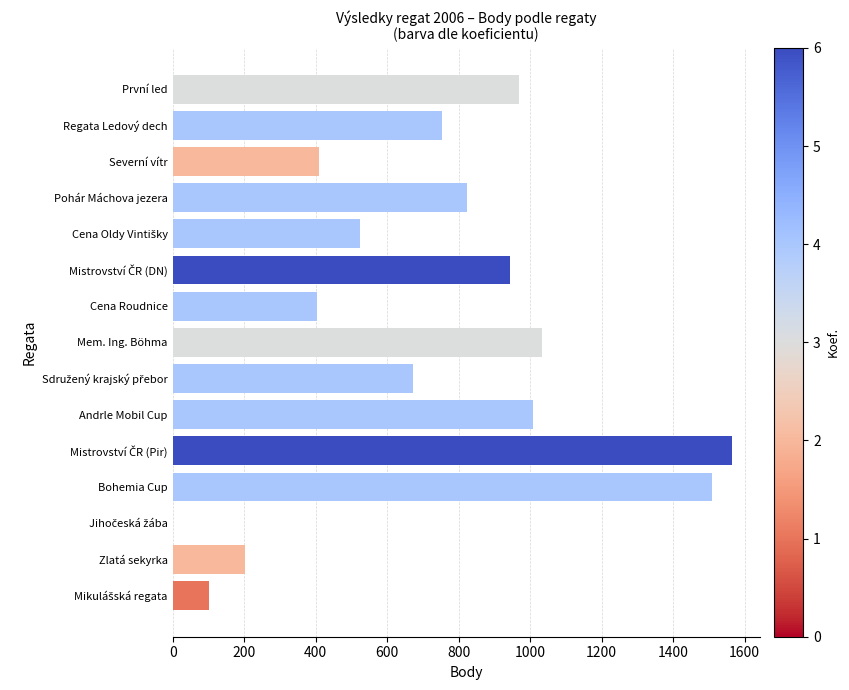

The value at Mem. Ing. Böhma is 1032. True or false?

True